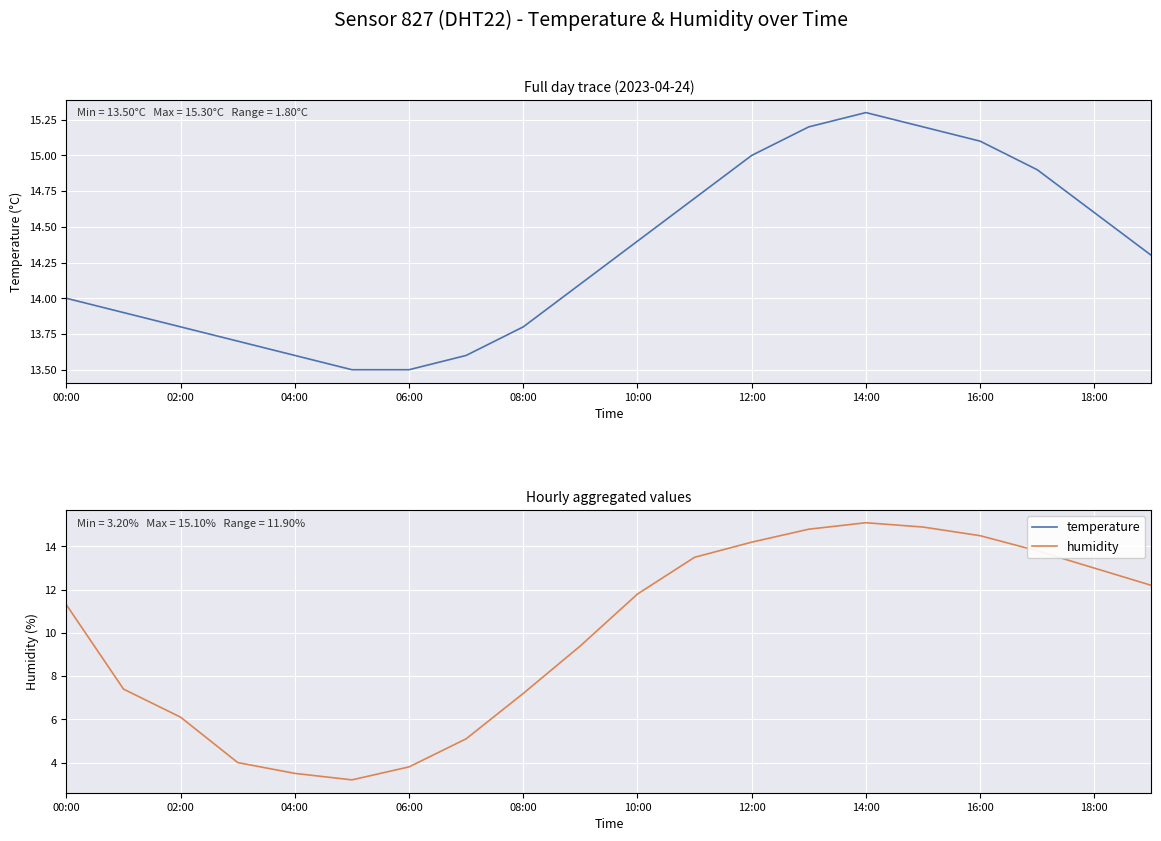

True or false: humidity has a value of 7.2 at 08:00.

True